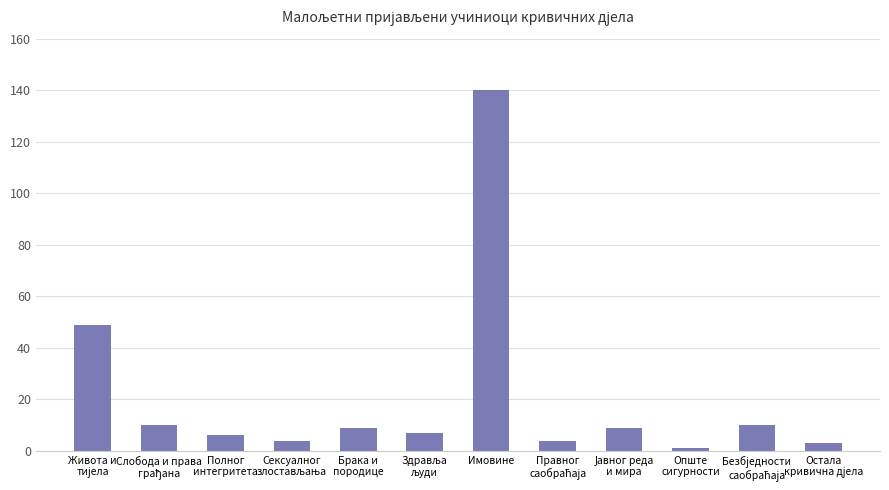

Which label corresponds to the smallest value in the chart?

Опште
сигурности